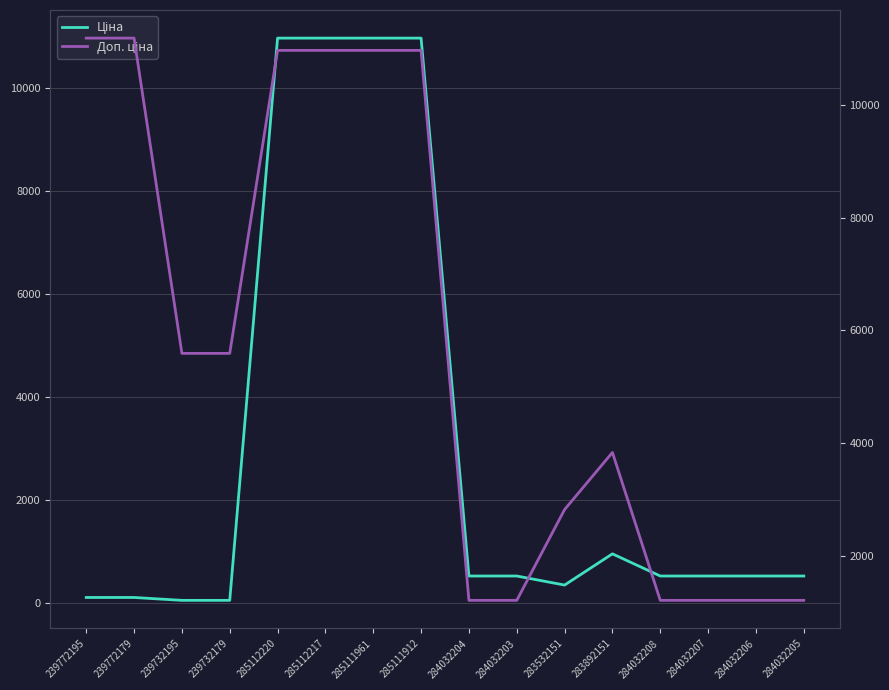

Which category has the lowest value in the Доп. ціна series?

284032204